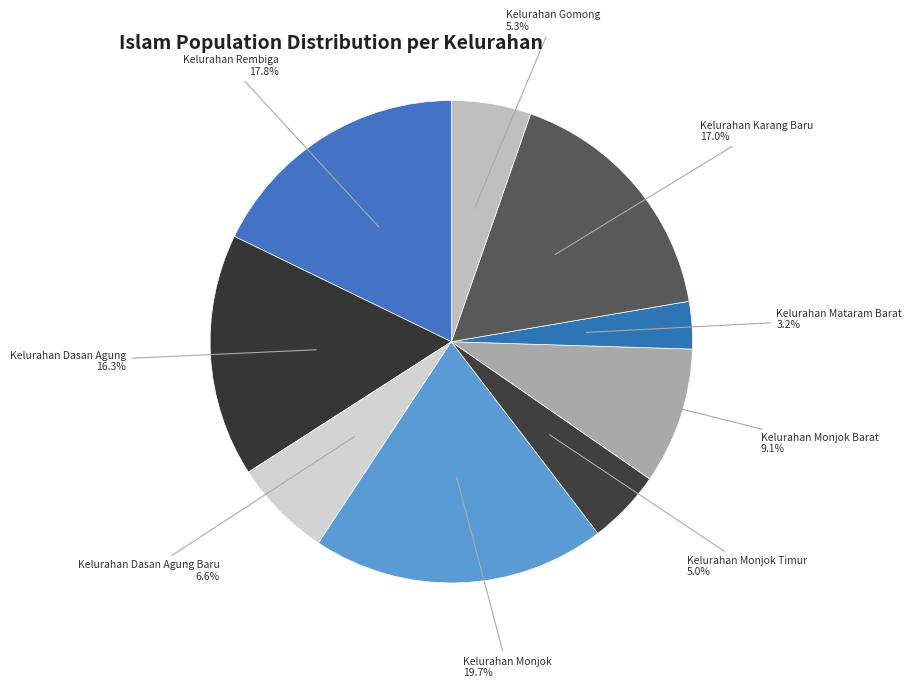

What is the ratio of the value at Kelurahan Karang Baru to the value at Kelurahan Monjok Timur?

3.4